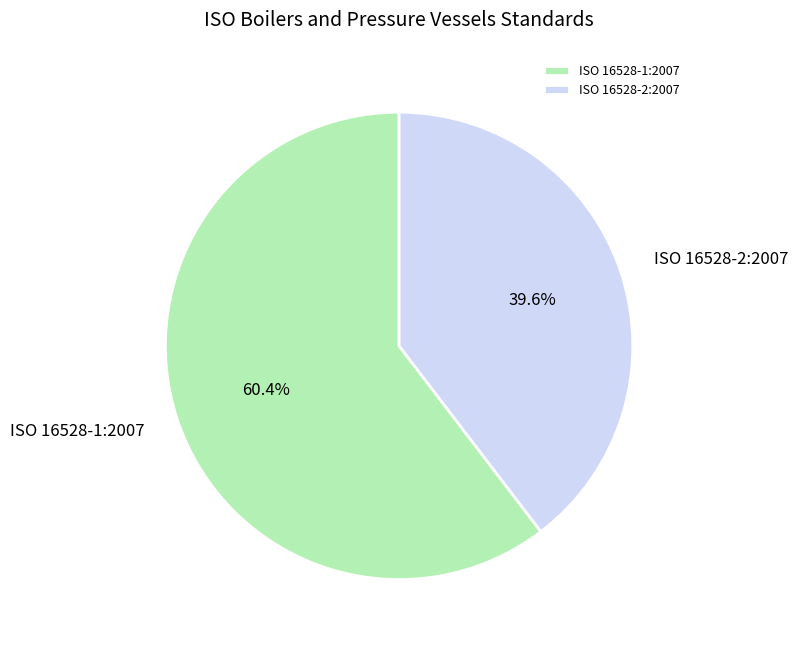

What is the total percentage of ISO 16528-1:2007 and ISO 16528-2:2007?

100.0%